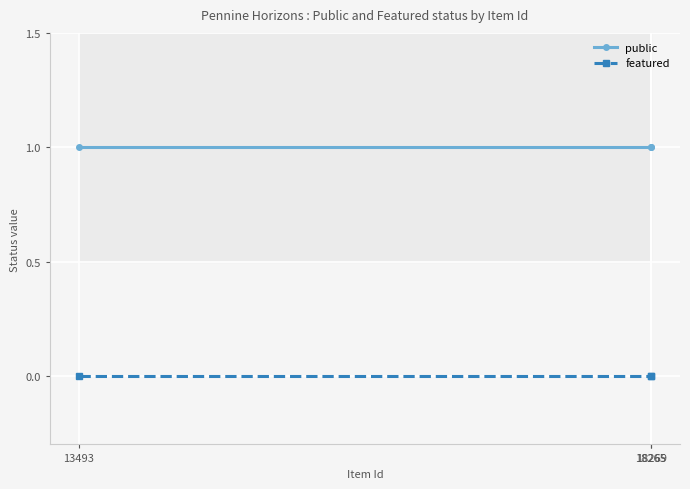

At which category is the sum across all series the highest?

13493